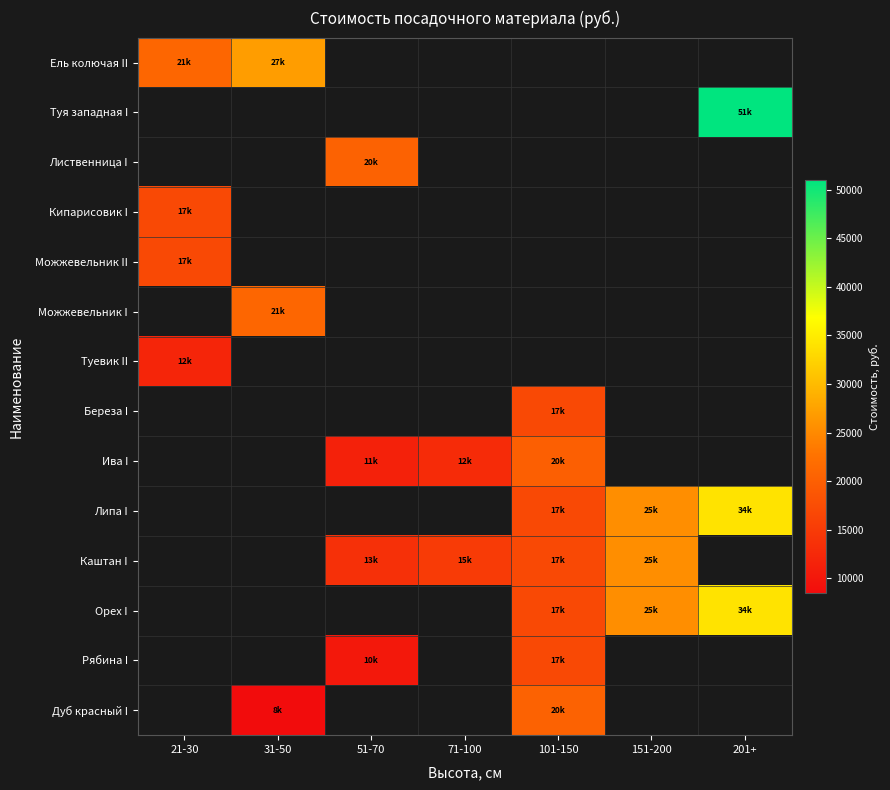

What is the minimum value shown in the chart?

8500.0